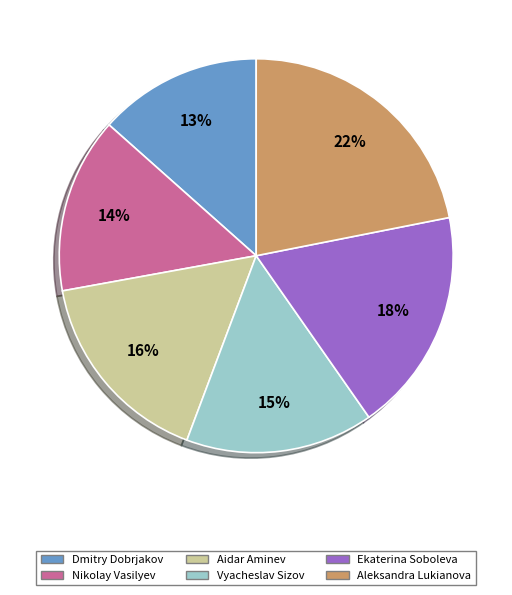

The Nikolay Vasilyev slice represents 14% of the pie. True or false?

True